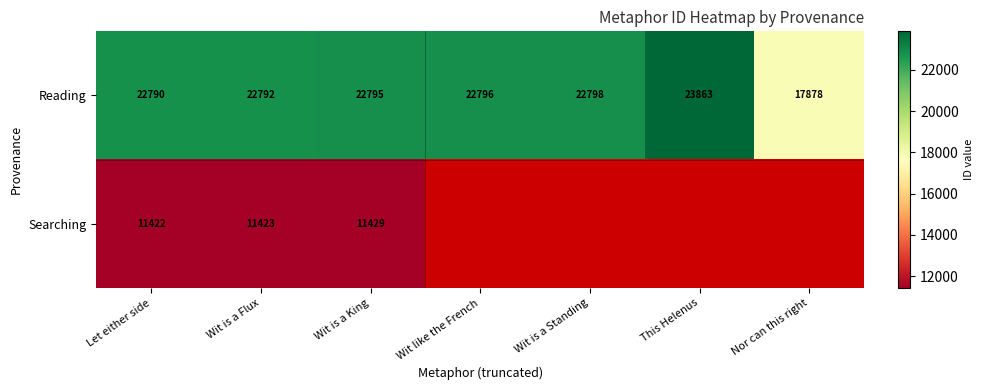

Count the number of categories in the chart.

7